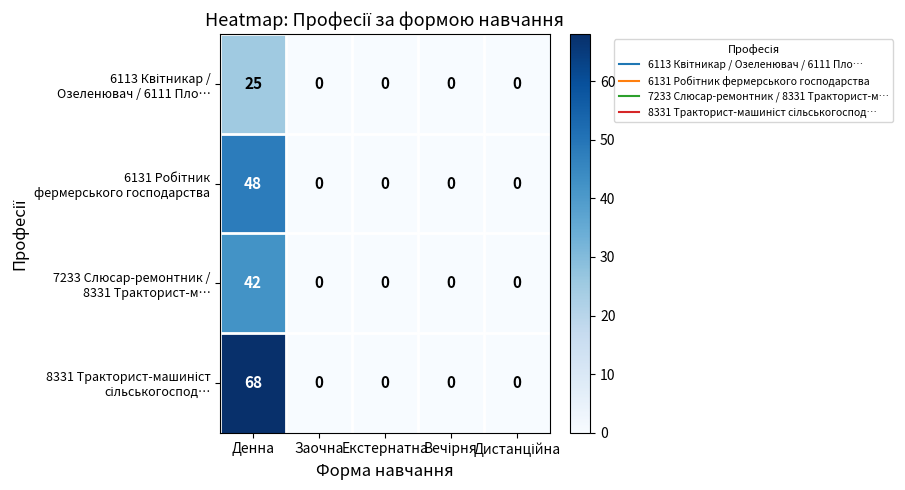

What is the greatest value displayed?

68